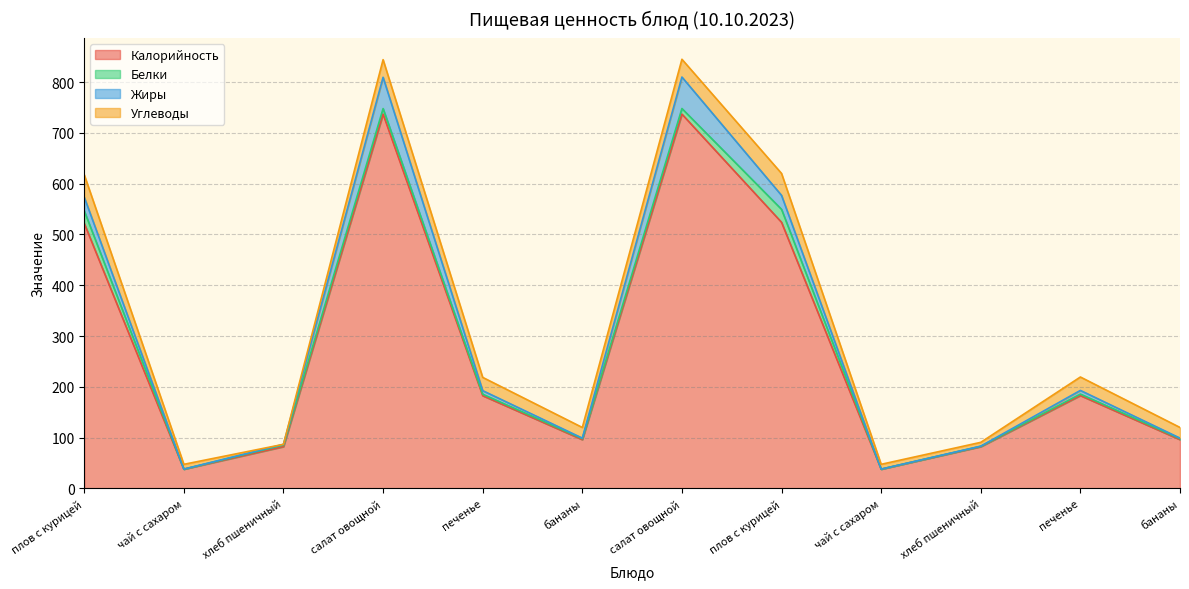

How many lines are shown in the chart?

4